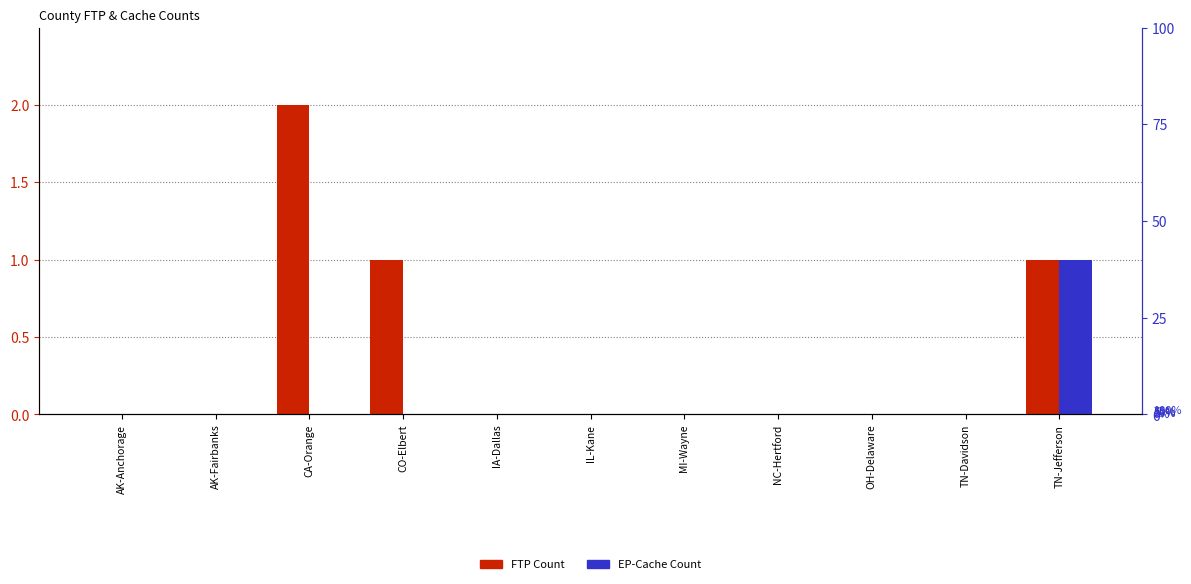

How many EP-Cache Count values are between 0 and 1?

11